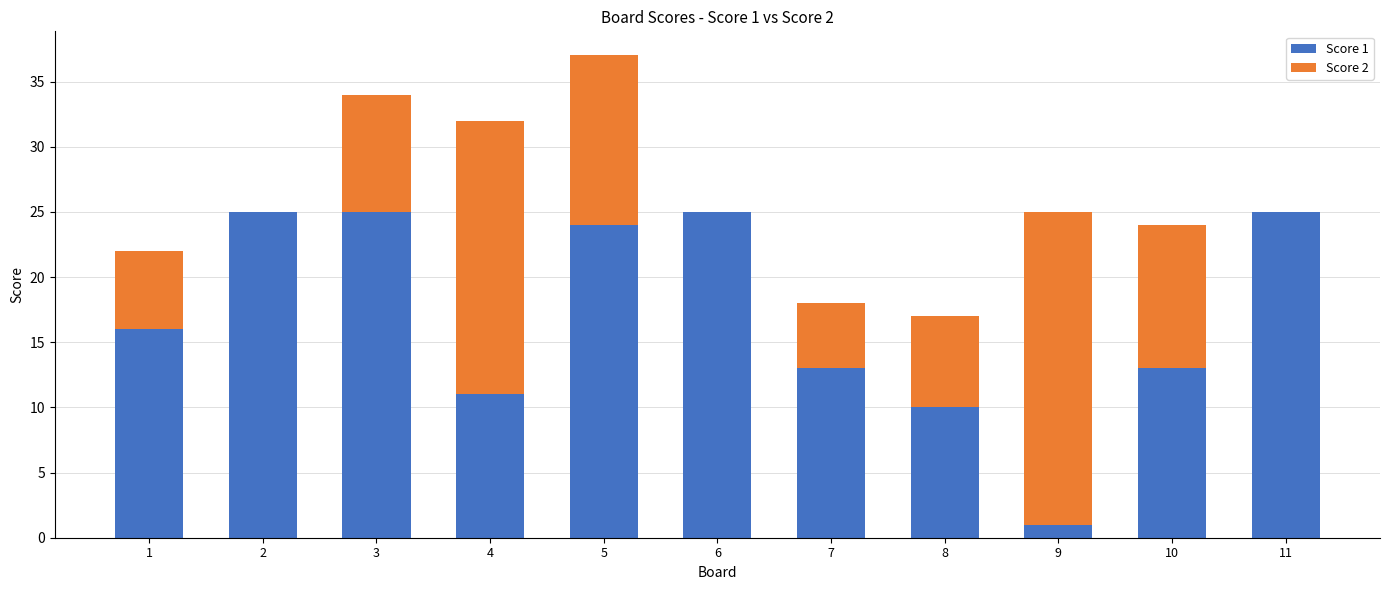

At which category is the sum across all series the highest?

5